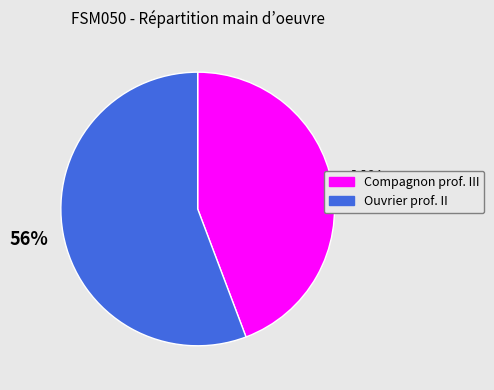

True or false: Ouvrier prof. II accounts for 56% of the total.

True